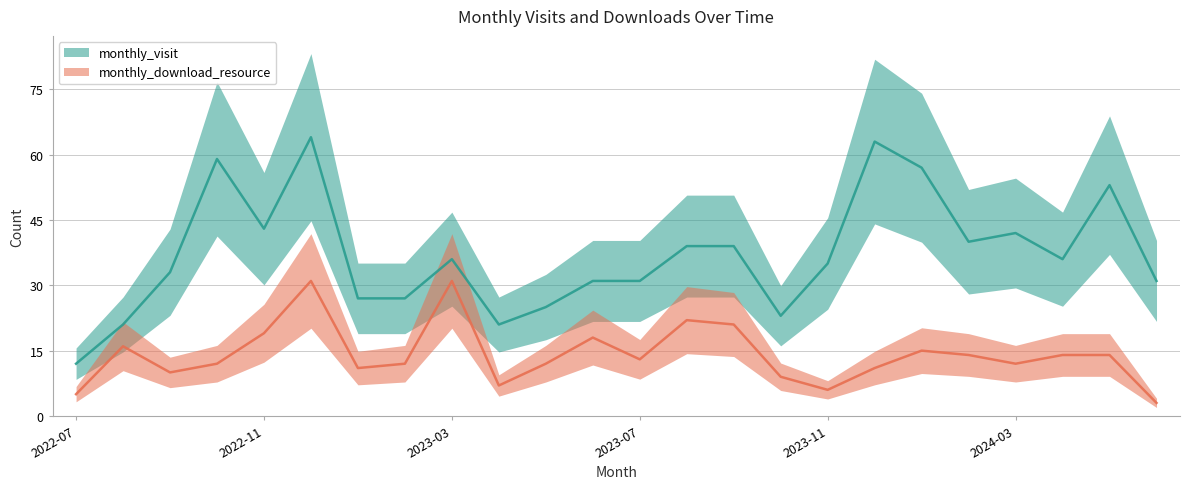

How many data points in monthly_download_resource are above 13?

11